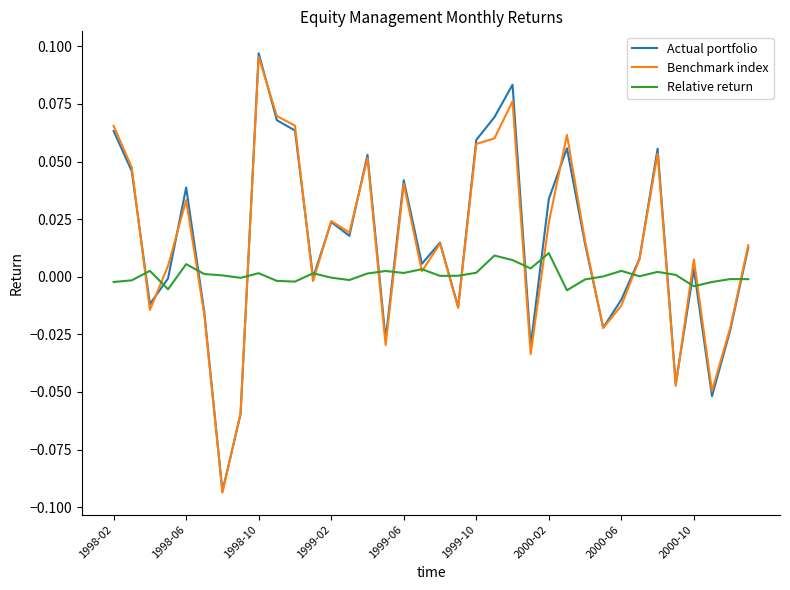

How many lines are shown in the chart?

3